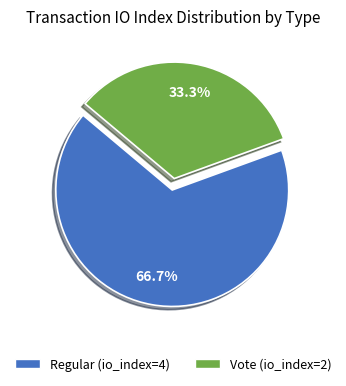

To the nearest percent, what is the combined percentage of Vote (io_index=2) and Regular (io_index=4)?

100%